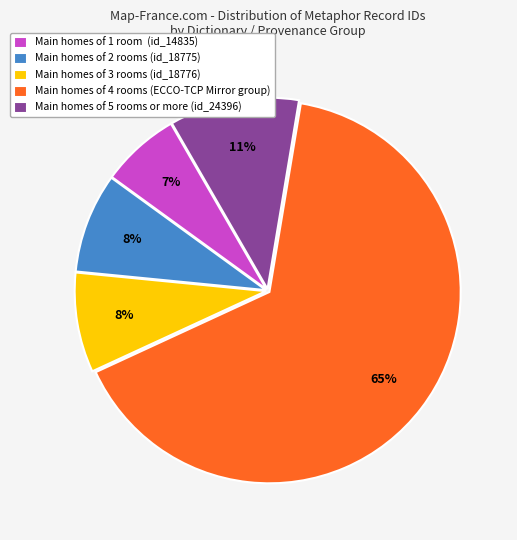

True or false: Main homes of 5 rooms or more (id_24396) accounts for 1% of the total.

False